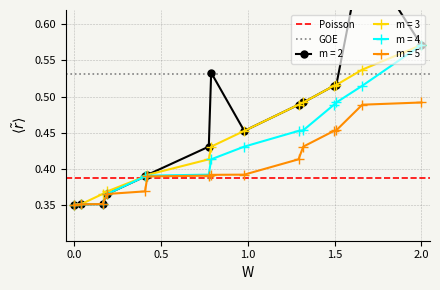

Is this an area chart (filled region under the line)?

No